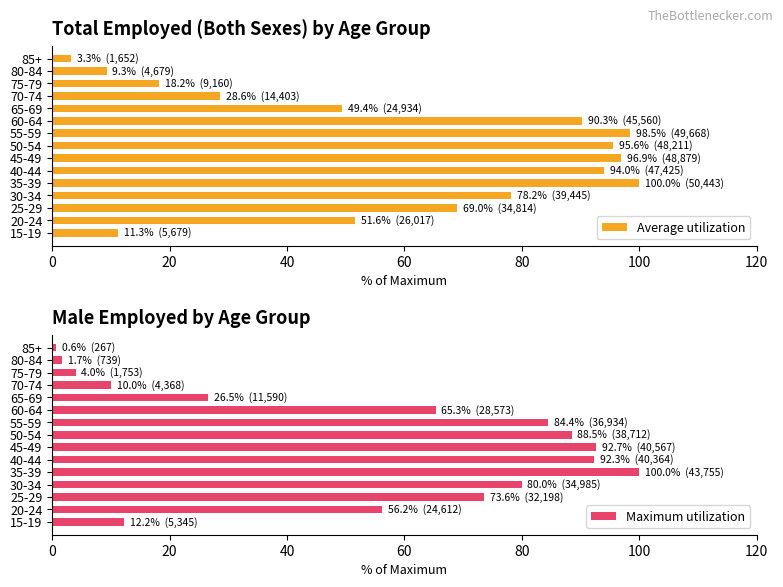

True or false: Average utilization has a value of 100.0 at 35-39.

True